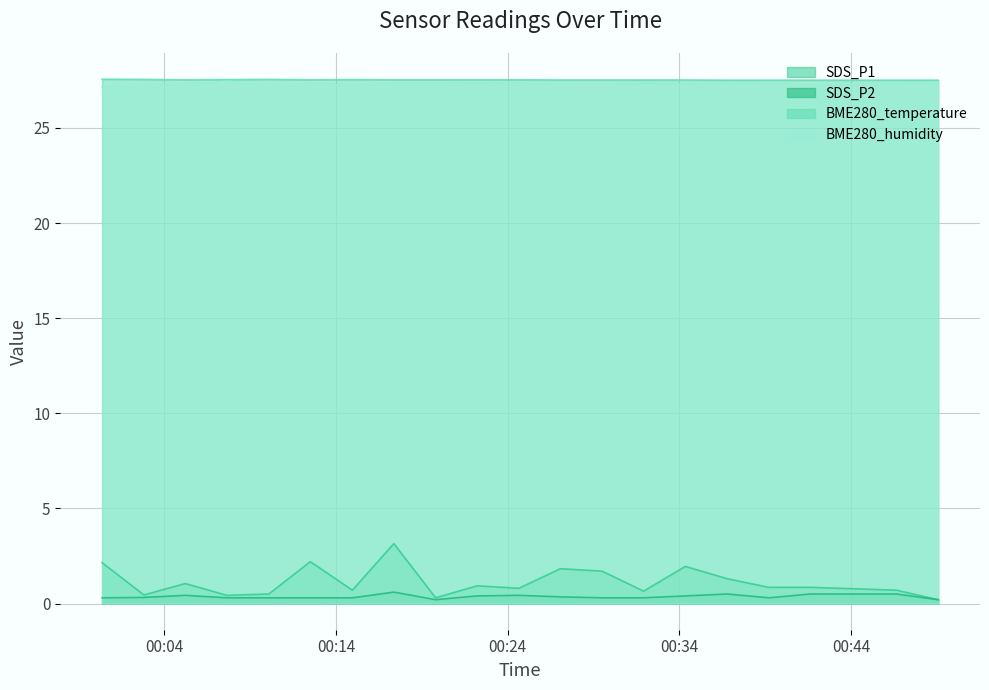

In SDS_P2, how many points are higher than both neighbors (excluding endpoints)?

4